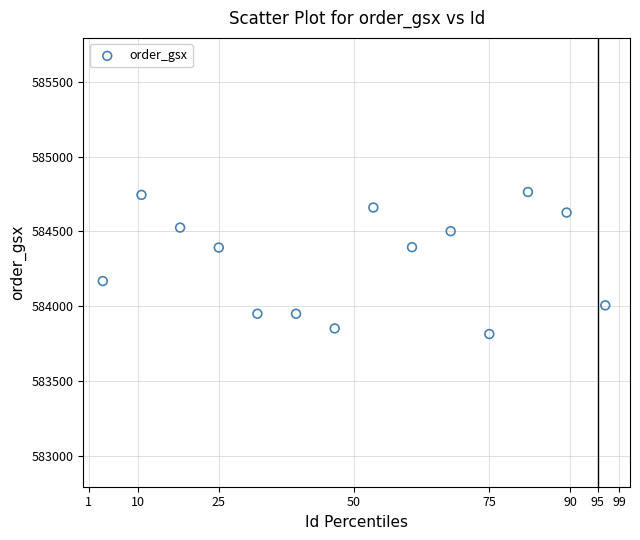

What is the range of X values (max minus min)?

92.9